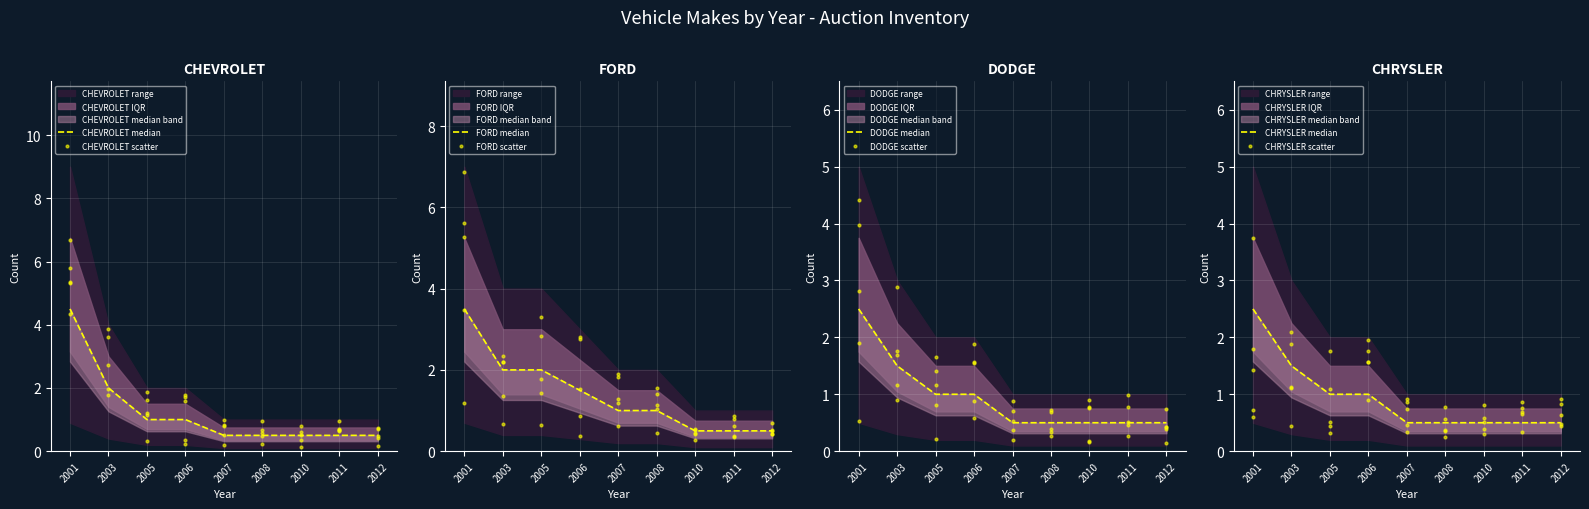

What are all the series names shown in the legend?

CHEVROLET, FORD, DODGE, CHRYSLER